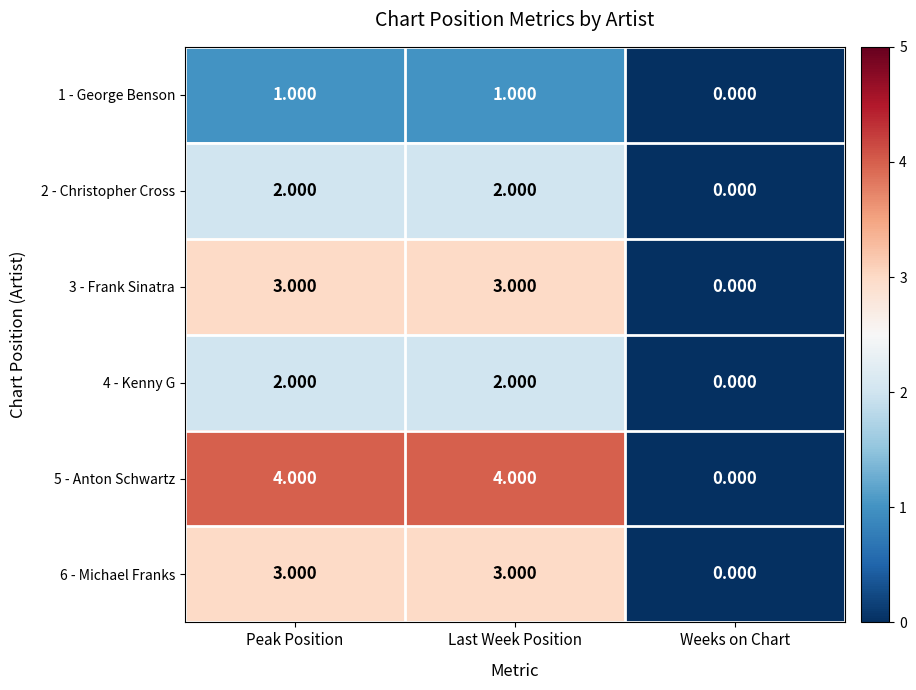

What is the total value across all series at Peak Position?

15